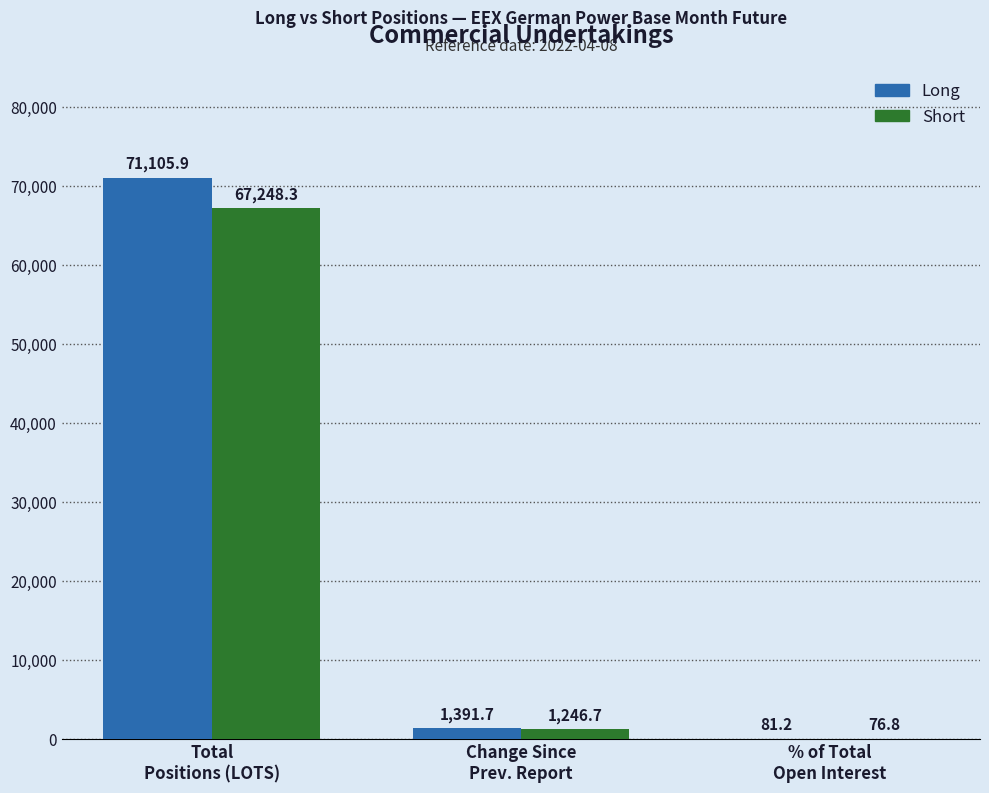

What is the maximum value for Long?

71105.9